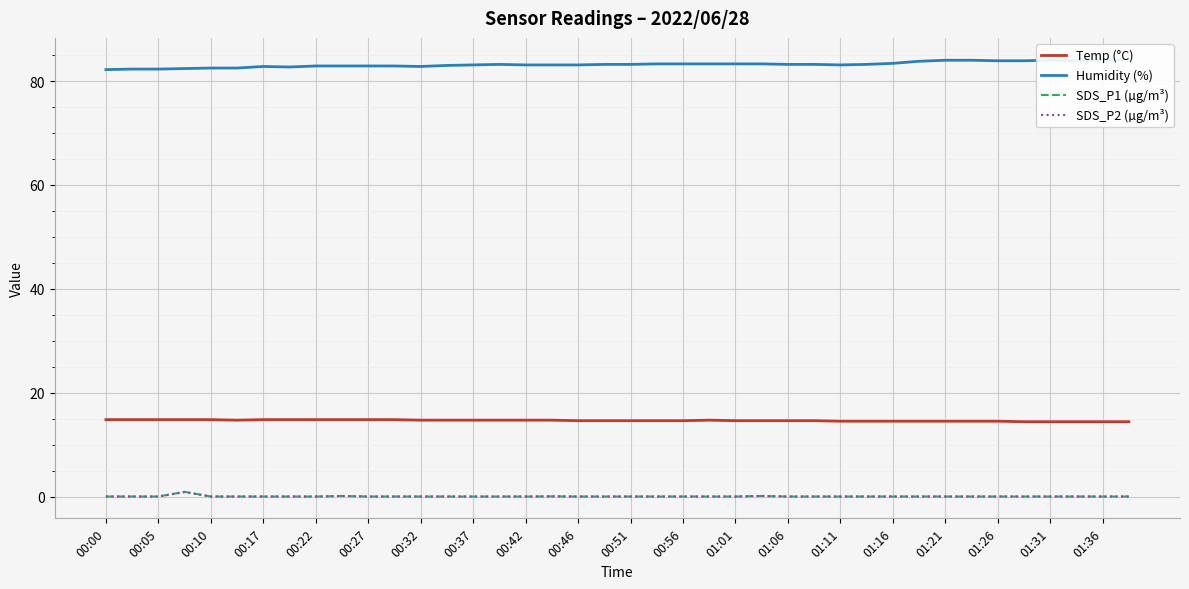

Is it true that SDS_P2 (µg/m³) equals 0.0 at 01:36?

True